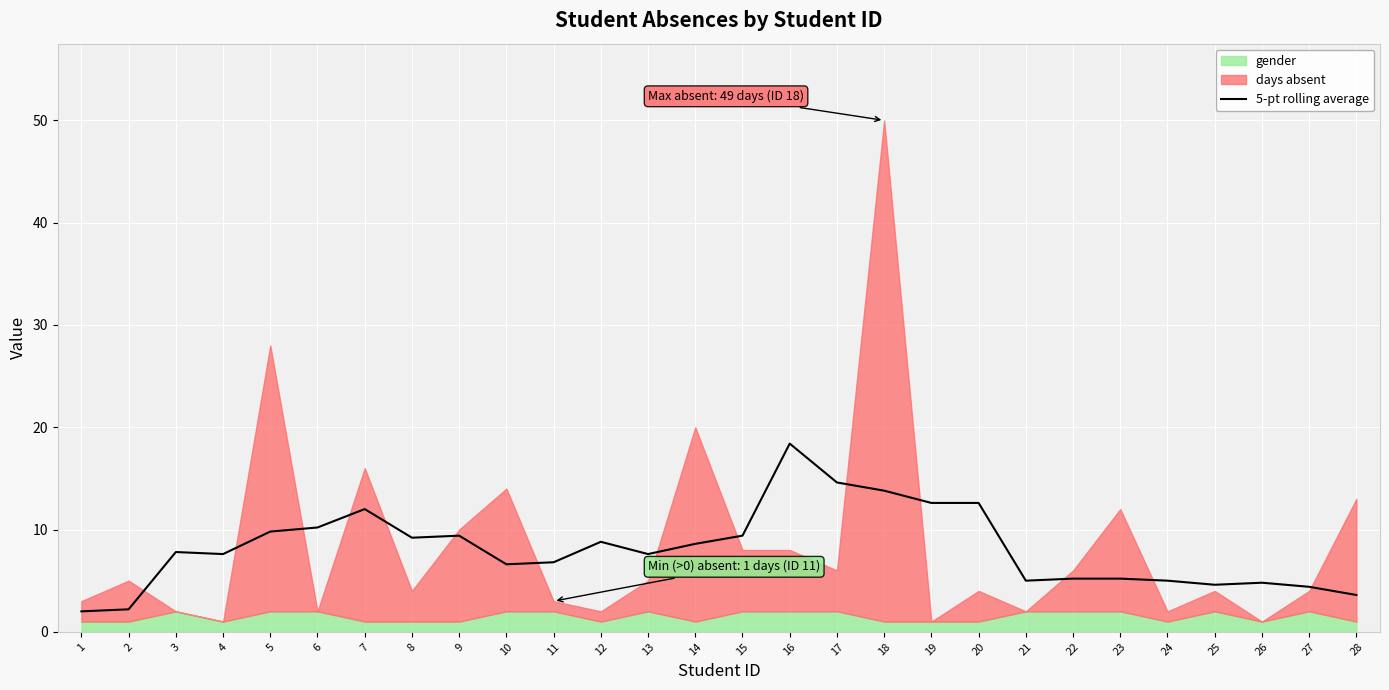

Is it true that 5-pt rolling average equals 7.8 at 3?

True